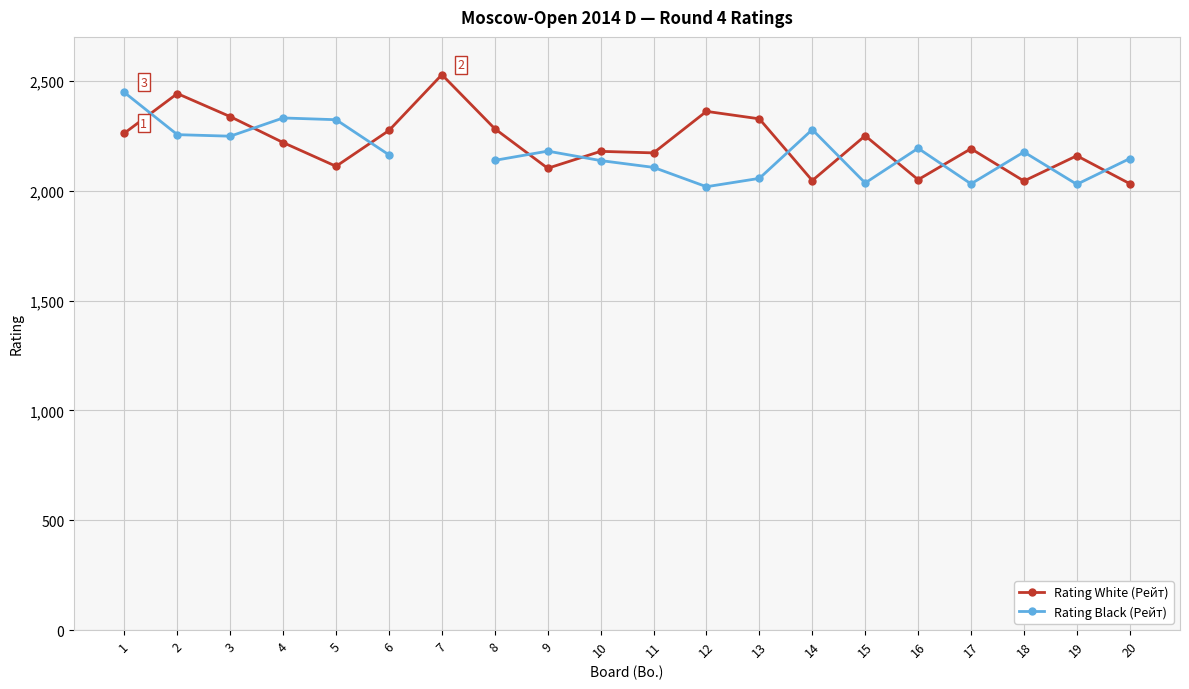

What is the smallest value displayed?

2018.0